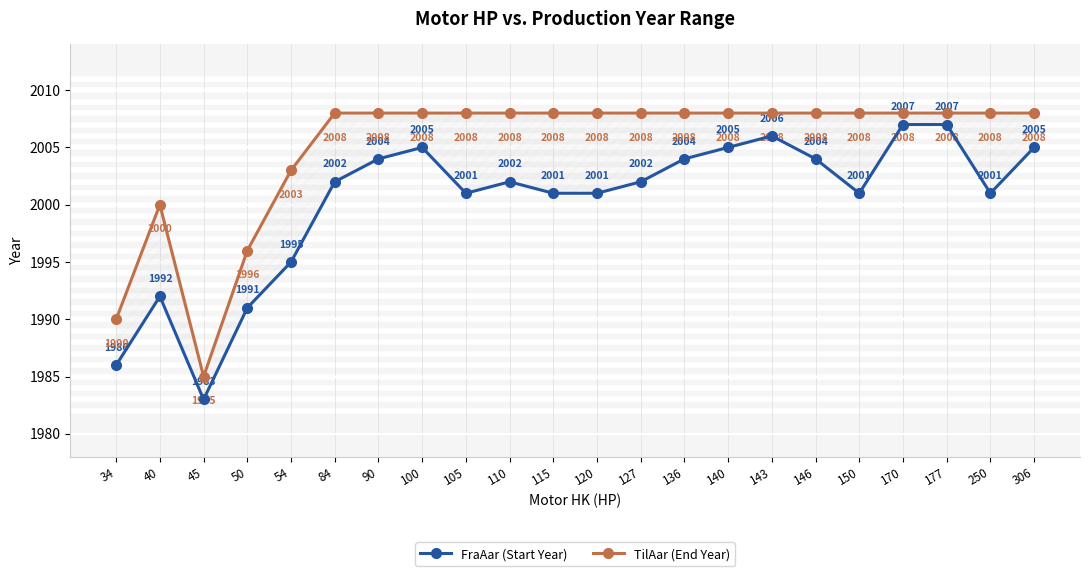

What are all the series names shown in the legend?

FraAar (Start Year), TilAar (End Year)